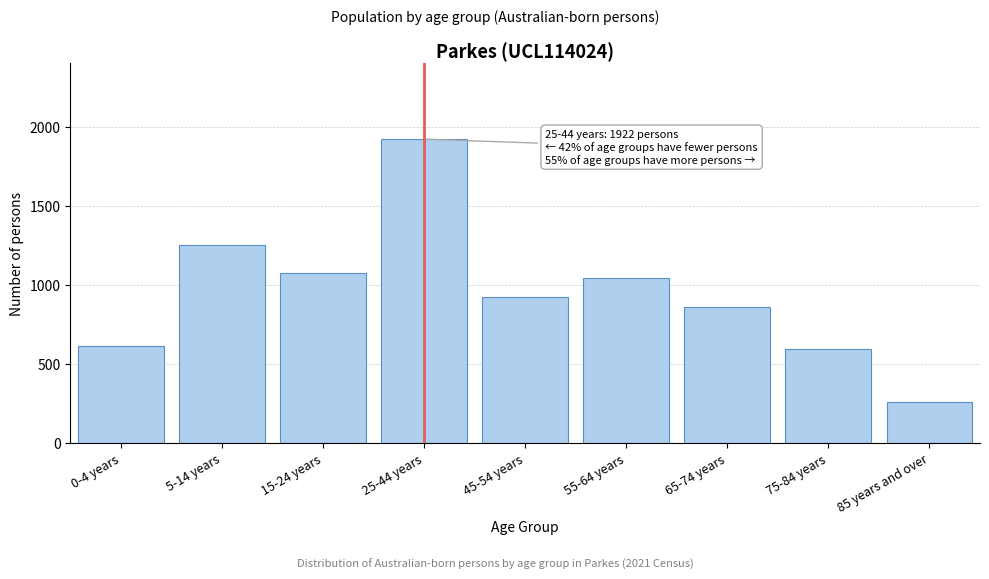

Reading right to left, transcribe all the data shown in this chart.

255	590	859	1045	920	1922	1072	1249	611